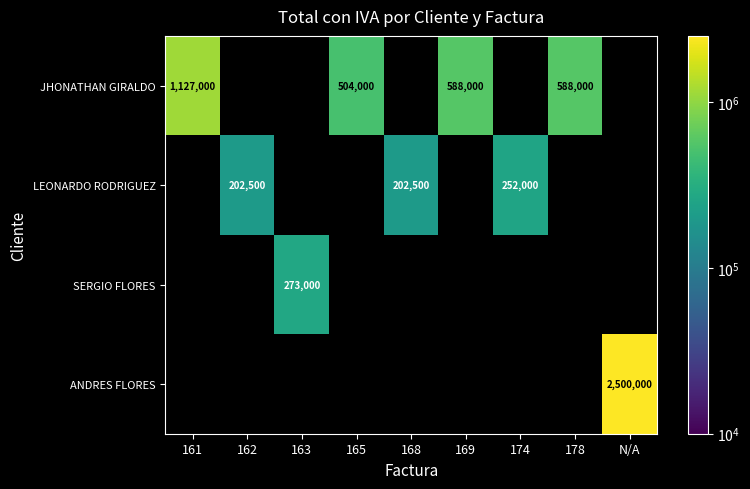

At how many categories does at least one series exceed 265885?

6